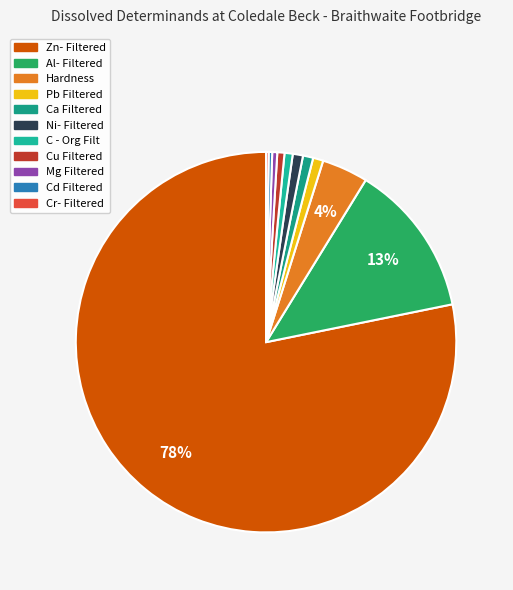

Which slice is the smallest?

Cr- Filtered